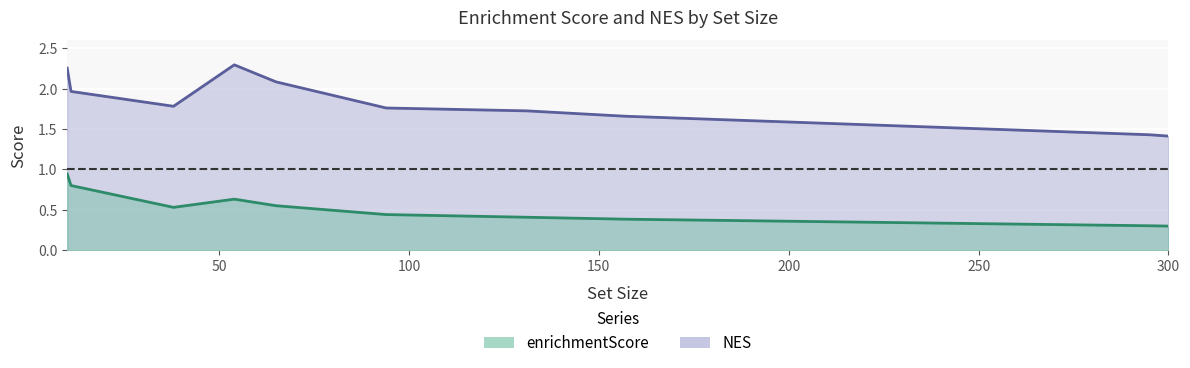

Rank the categories by enrichmentScore value from lowest to highest.

autoimmune disease, female reproductive organ cancer, bacterial infectious disease, Coronavirus infectious disease, normocytic anemia, pulmonary sarcoidosis, pulmonary tuberculosis, combined immunodeficiency, acute proliferative glomerulonephritis, Meier-Gorlin syndrome